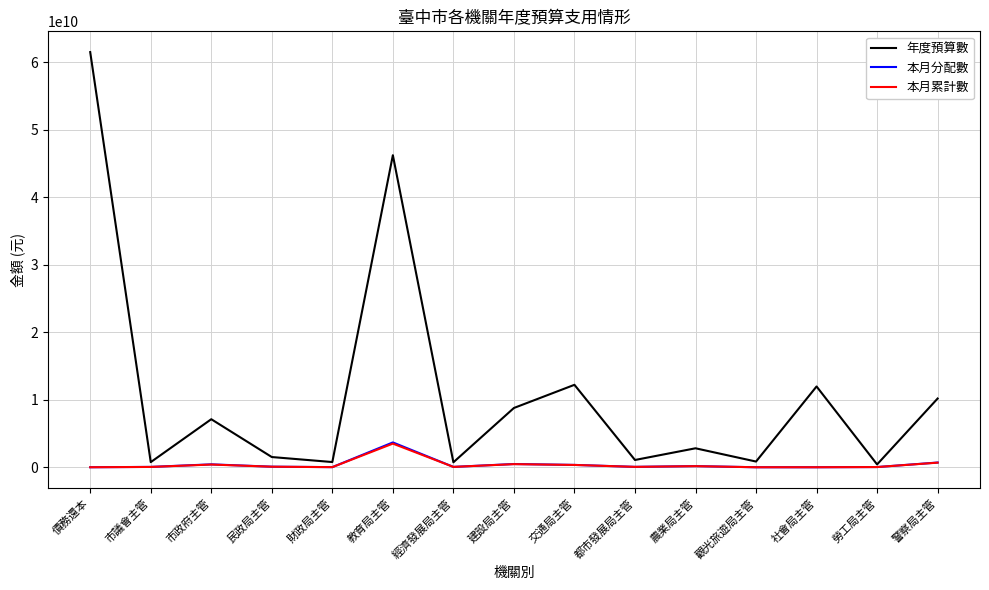

True or false: 年度預算數 has a value of 3282076837 at 市政府主管.

False